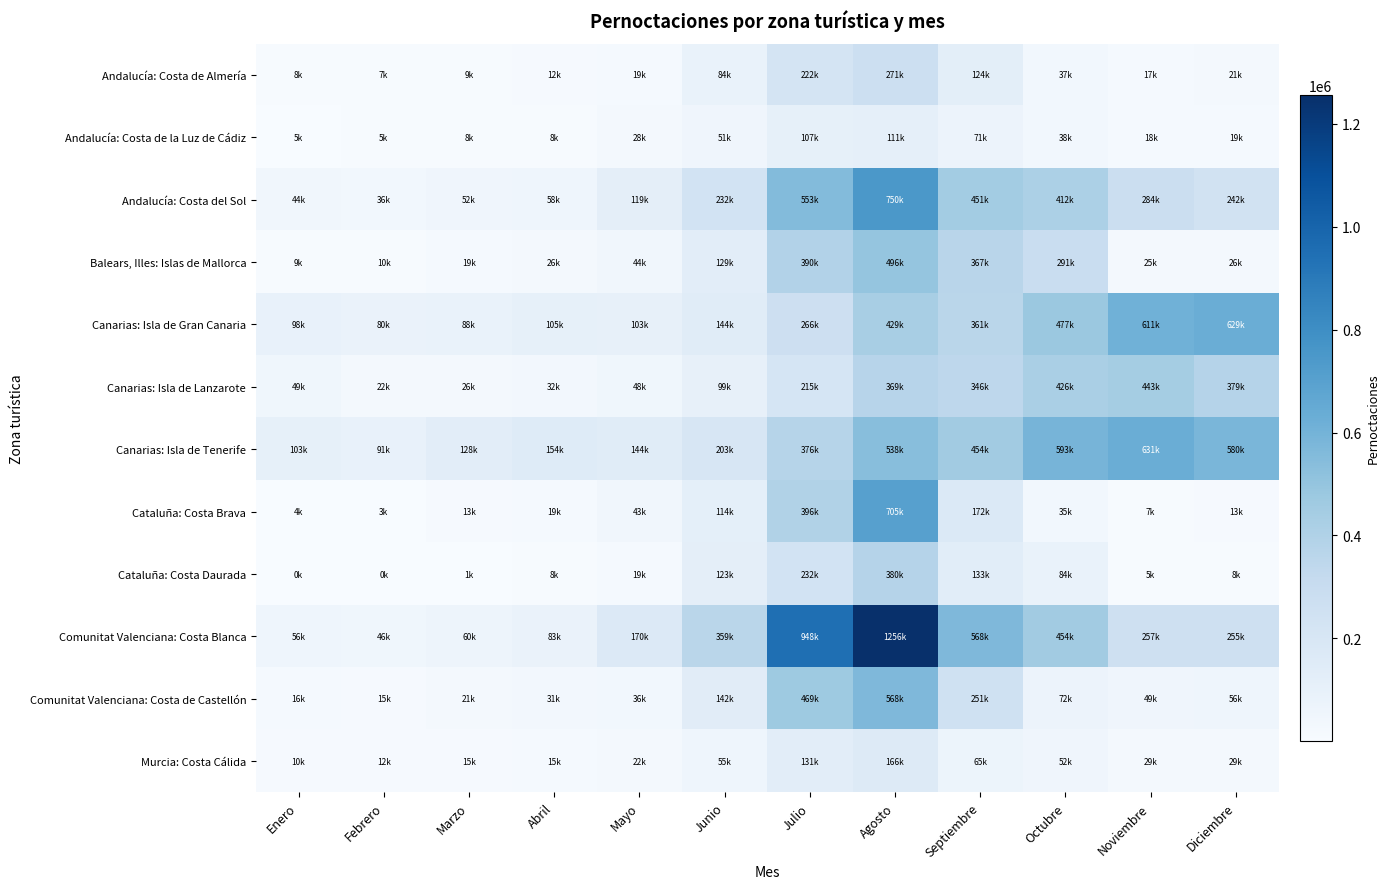

List the series in order of their peak value, lowest first.

Andalucía: Costa de la Luz de Cádiz, Murcia: Costa Cálida, Andalucía: Costa de Almería, Cataluña: Costa Daurada, Canarias: Isla de Lanzarote, Balears, Illes: Islas de Mallorca, Comunitat Valenciana: Costa de Castellón, Canarias: Isla de Gran Canaria, Canarias: Isla de Tenerife, Cataluña: Costa Brava, Andalucía: Costa del Sol, Comunitat Valenciana: Costa Blanca